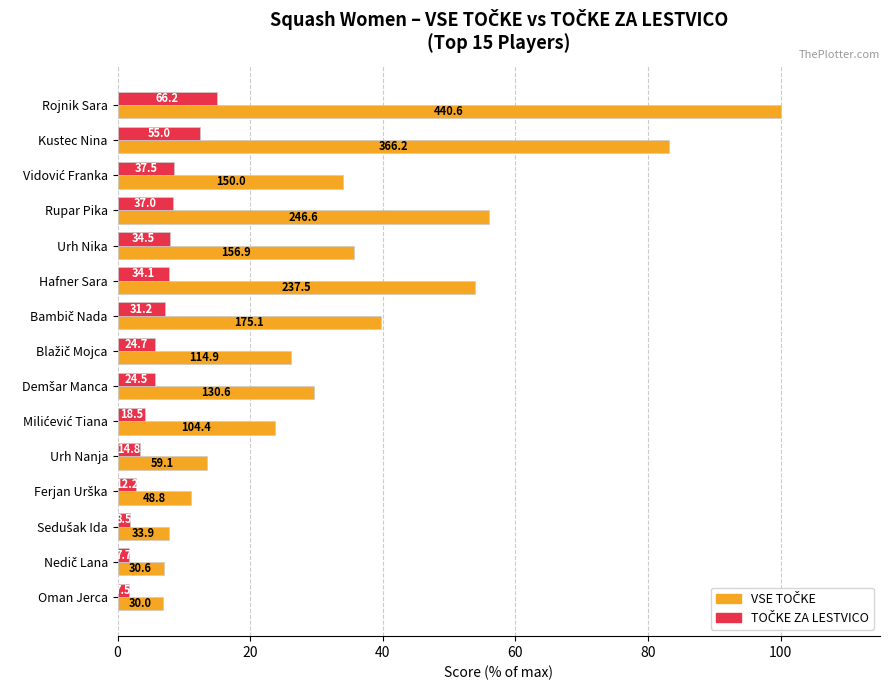

At how many categories does at least one series exceed 12?

11